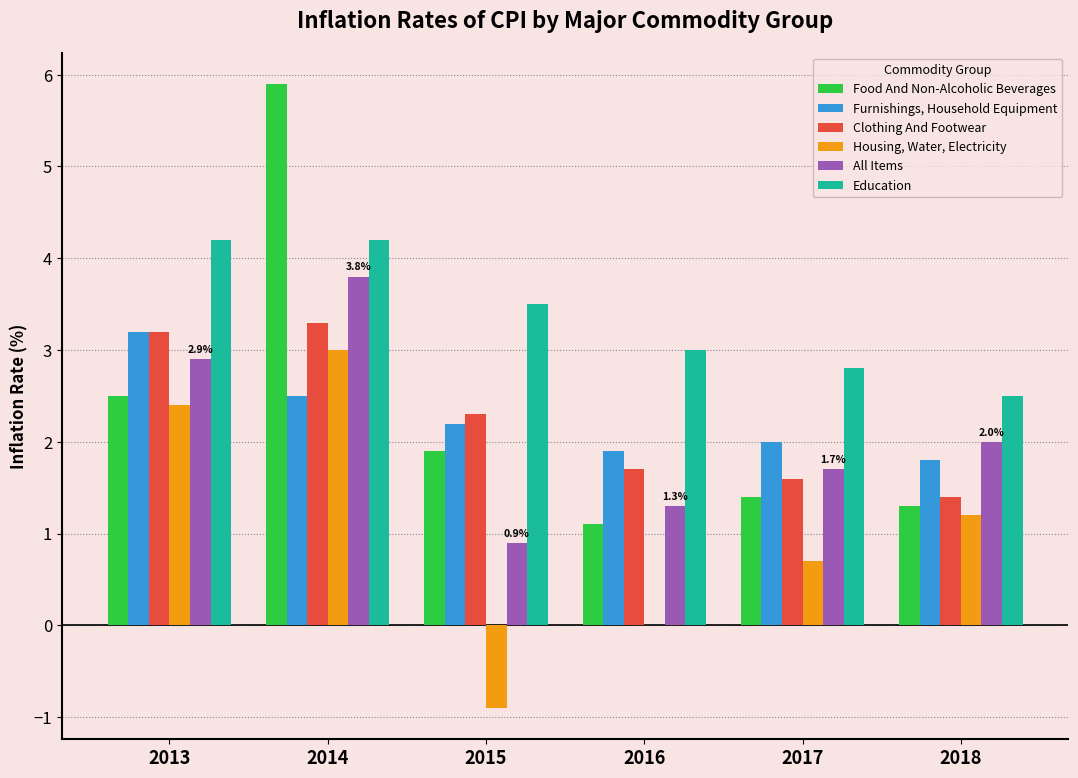

At which category is the sum across all series the highest?

2014